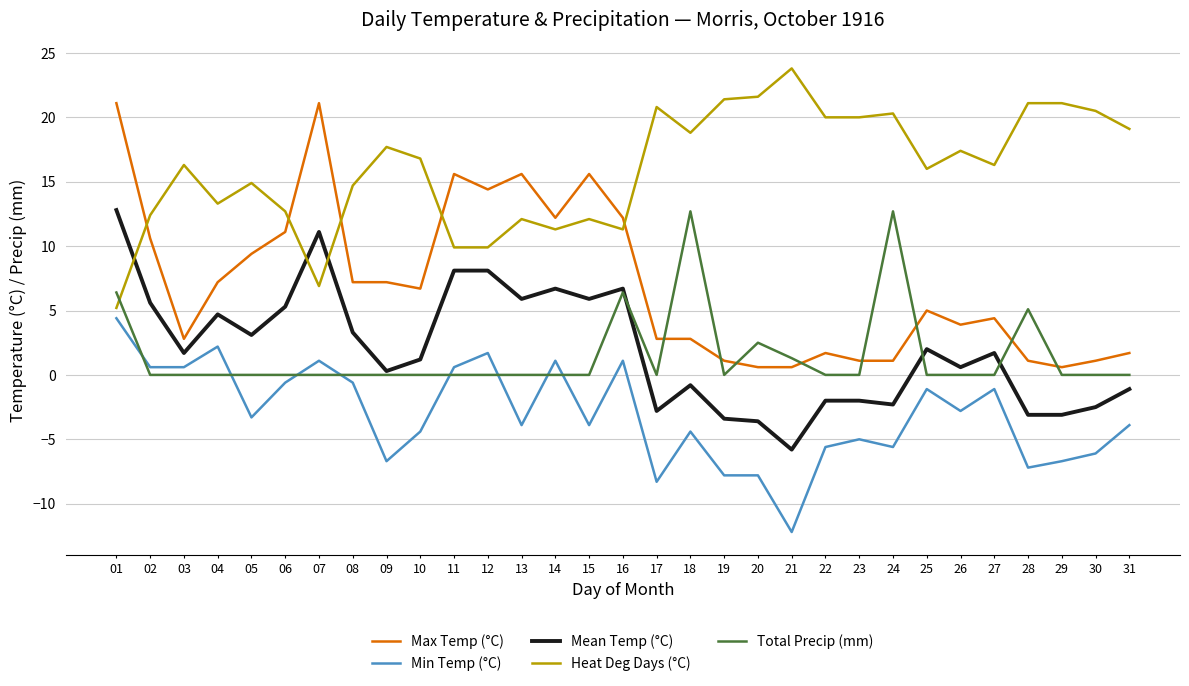

True or false: Mean Temp (°C) and Min Temp (°C) intersect in this chart.

False